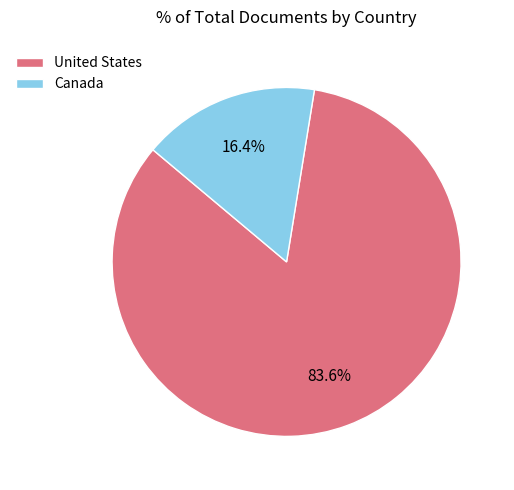

What is the ratio of the value at Canada to the value at United States?

0.2